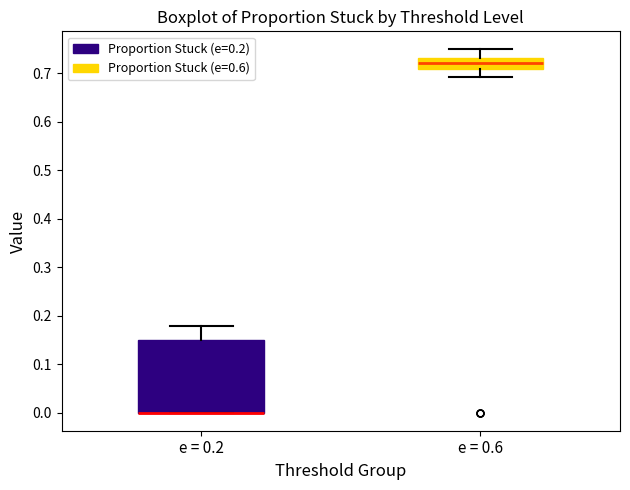

Where is the lower edge of the box for e = 0.2 on the y-axis? The values are not printed on the chart, so give them approximately, as read against the axis.

0.00